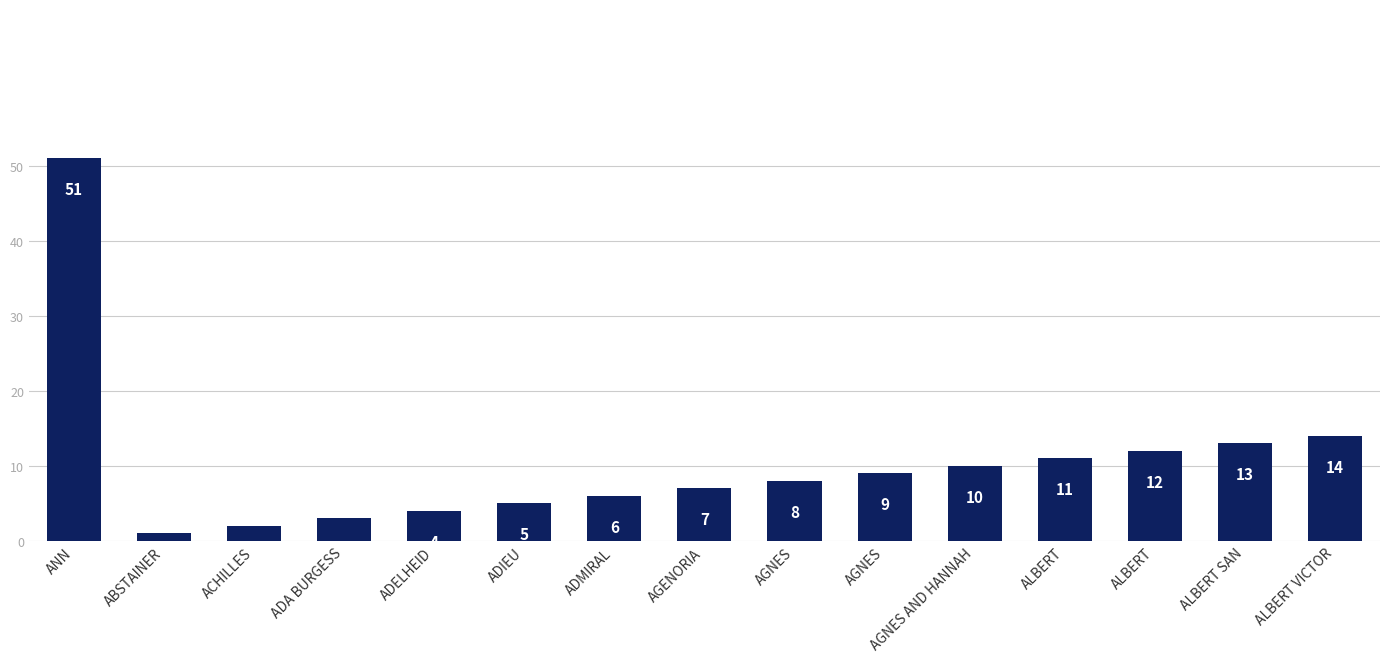

How many bars are there in total?

15